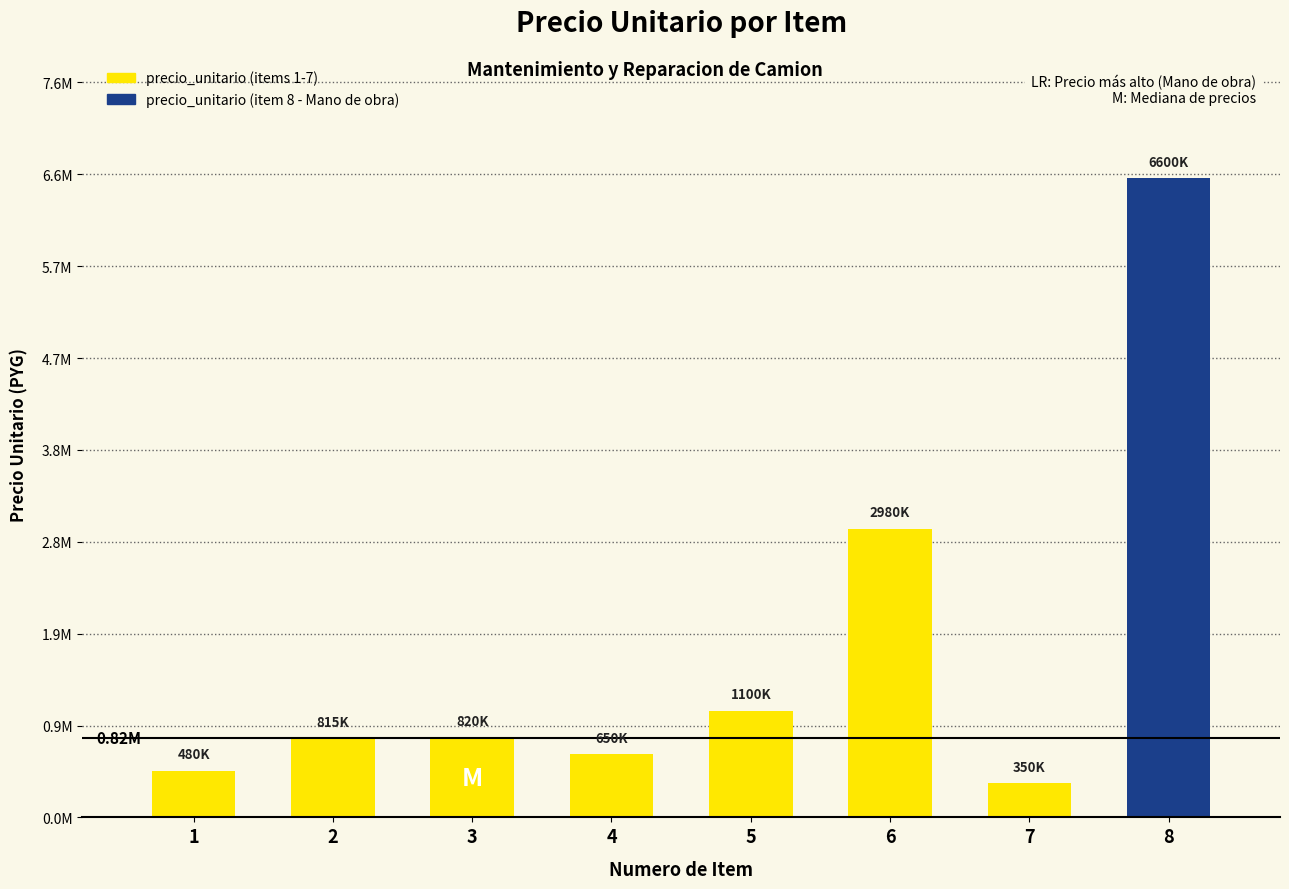

Rank the categories by value from highest to lowest.

8, 6, 5, 3, 2, 4, 1, 7